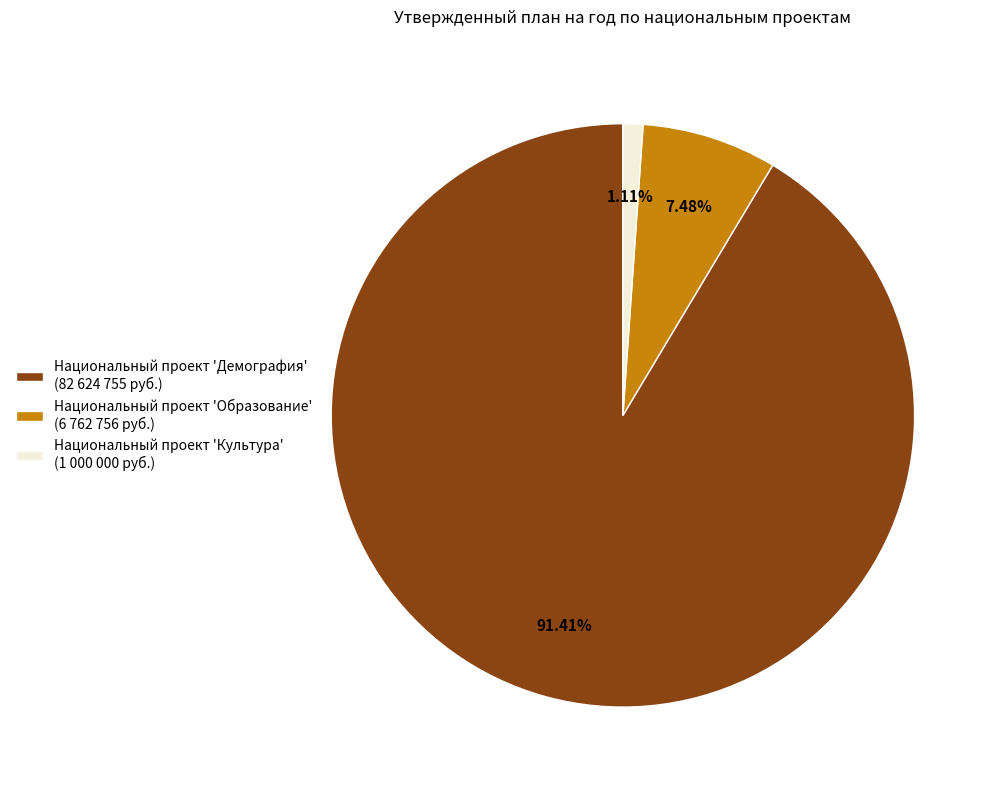

To the nearest percent, what is the difference between the Национальный проект 'Культура' and Национальный проект 'Образование' slice percentages?

6%